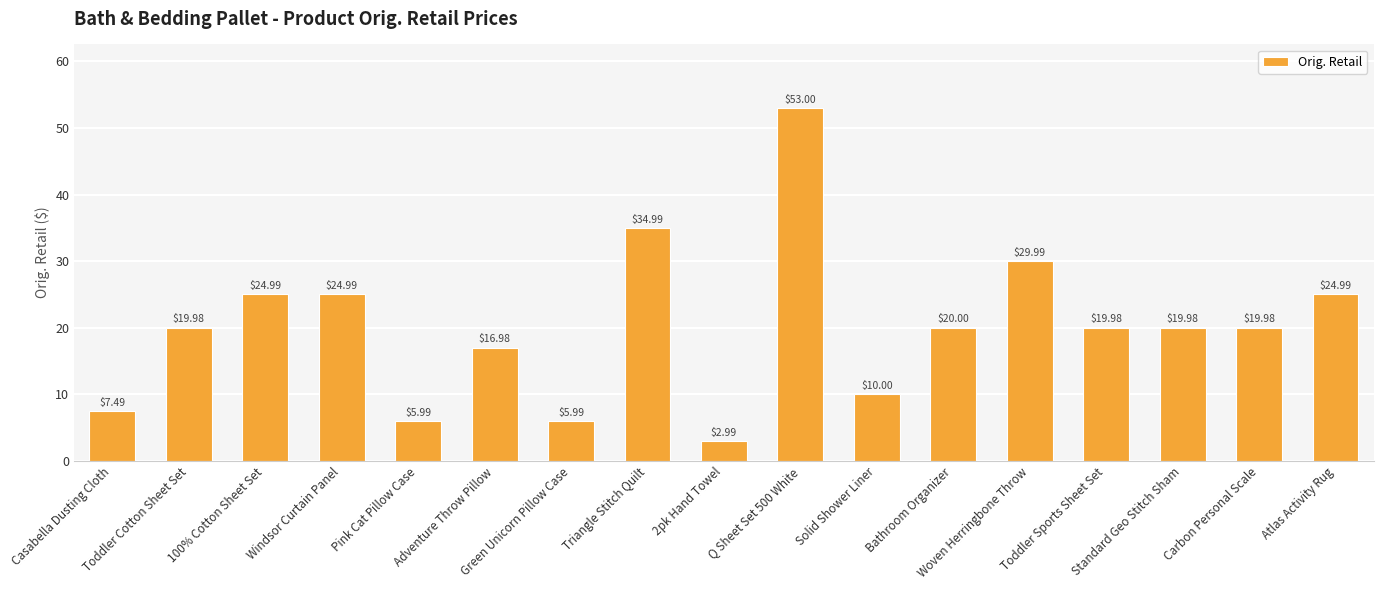

Count the number of categories in the chart.

17